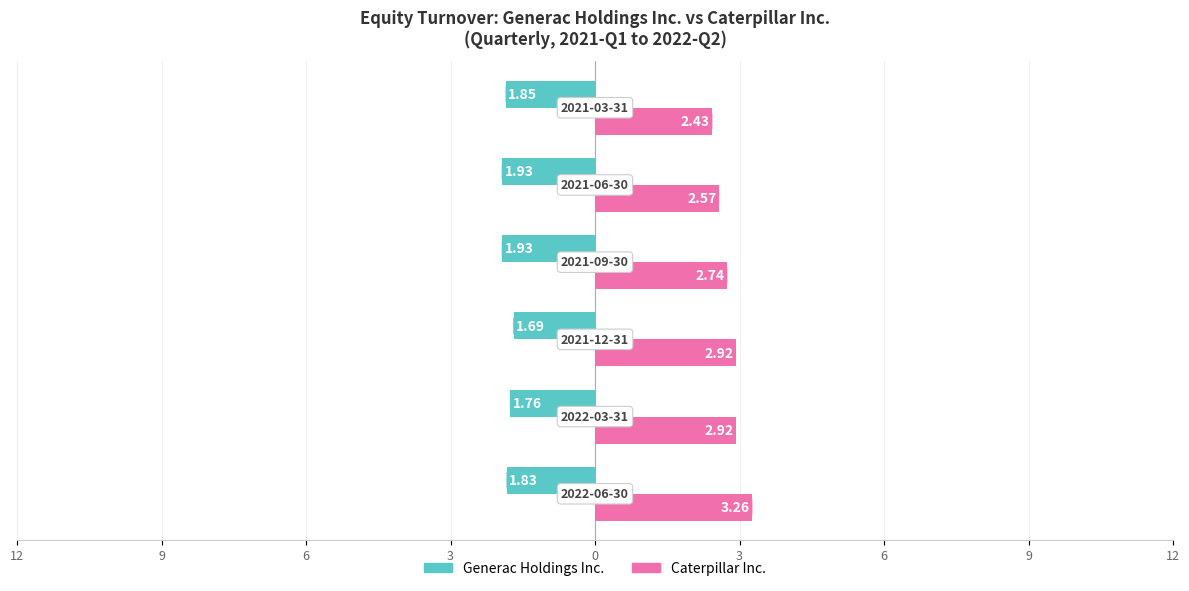

What are all the series names shown in the legend?

Generac Holdings Inc., Caterpillar Inc.